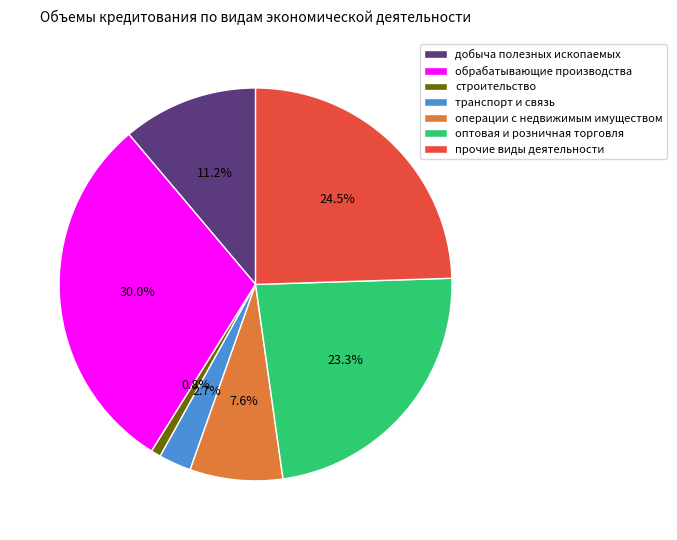

Rank the categories by value from highest to lowest.

обрабатывающие производства, прочие виды деятельности, оптовая и розничная торговля, добыча полезных ископаемых, операции с недвижимым имуществом, транспорт и связь, строительство